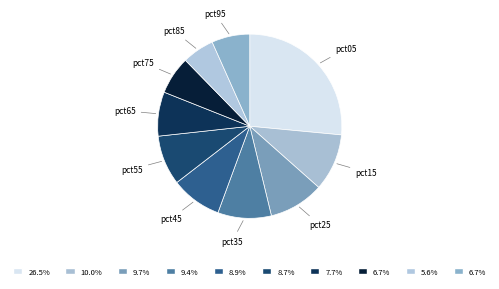

Is the sum of pct15 and pct35 greater than half?

No